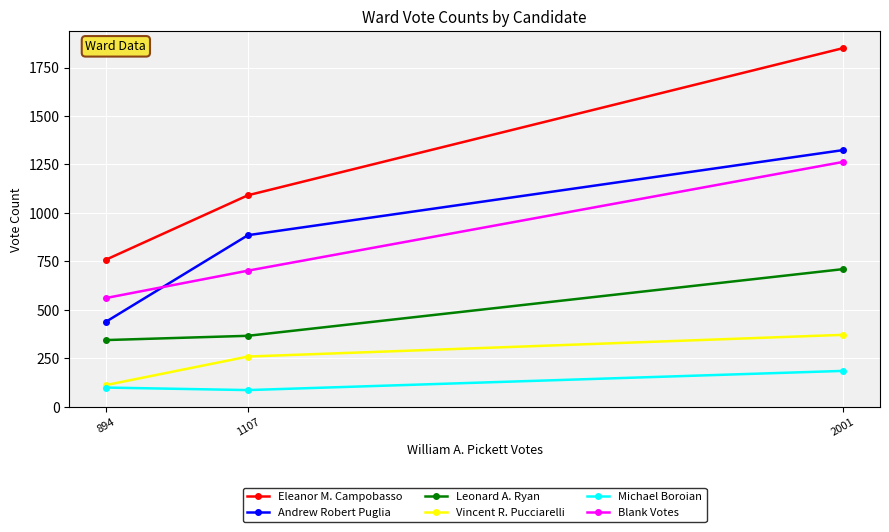

What is the sum of the Vincent R. Pucciarelli values at 2001 and 1107?

630